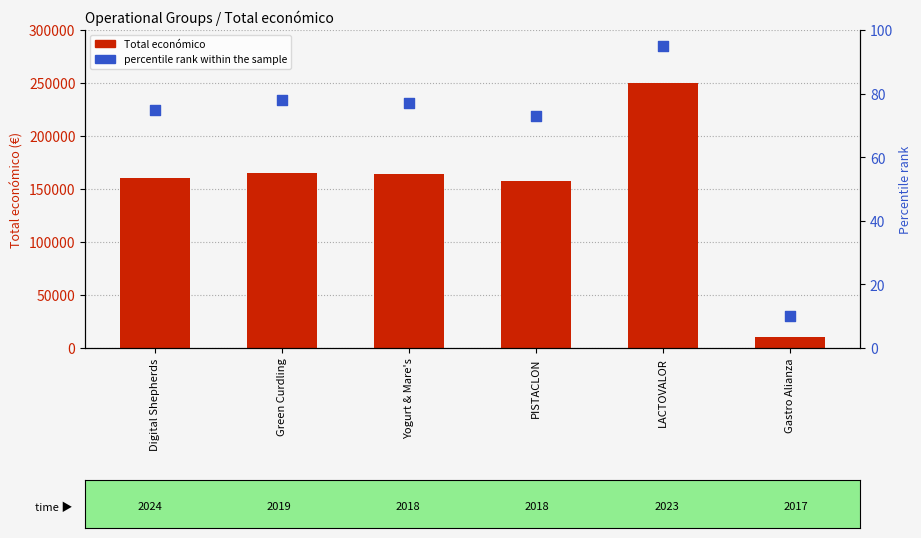

What is the total value across all series at Digital Shepherds?

160301